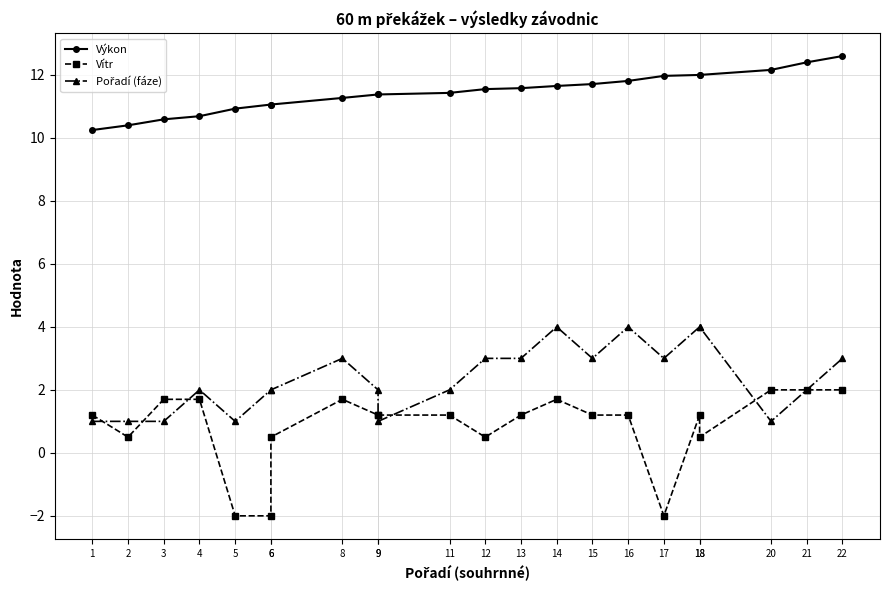

How many values in the Výkon series exceed 11?

17